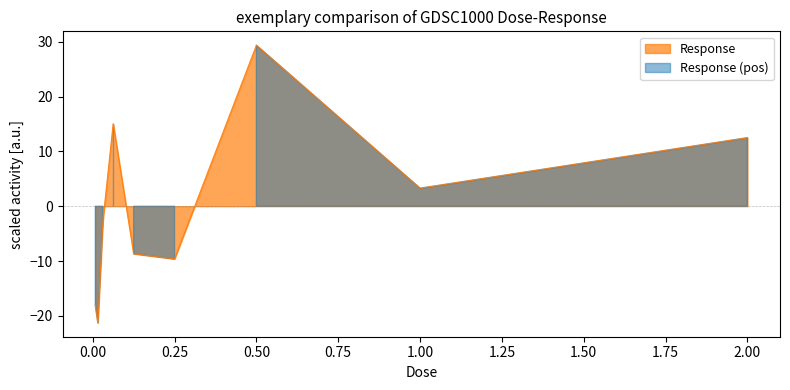

List the labels in order of value, largest first.

0.5, 0.0625, 2.0, 1.0, 0.03125, 0.125, 0.25, 0.0078125, 0.015625